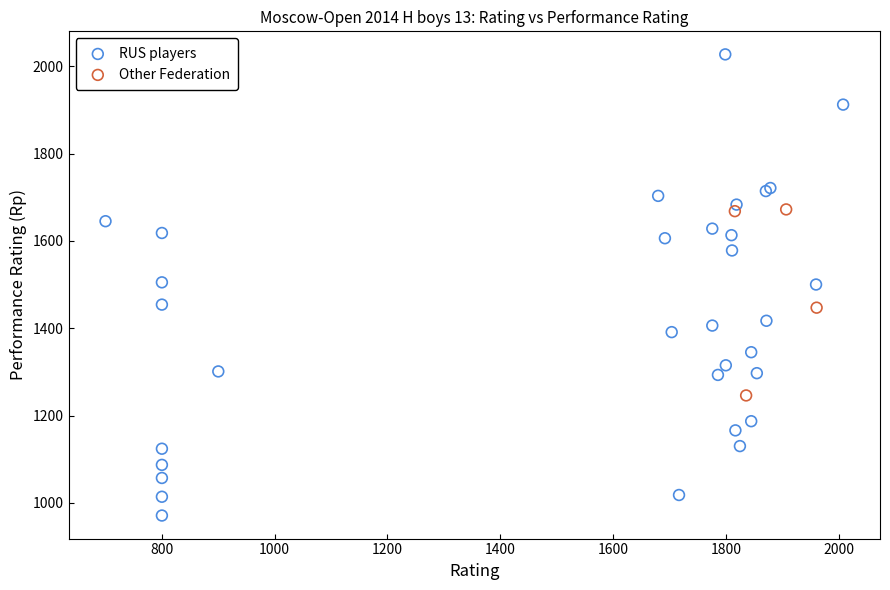

Which series reaches the maximum Y coordinate?

RUS players